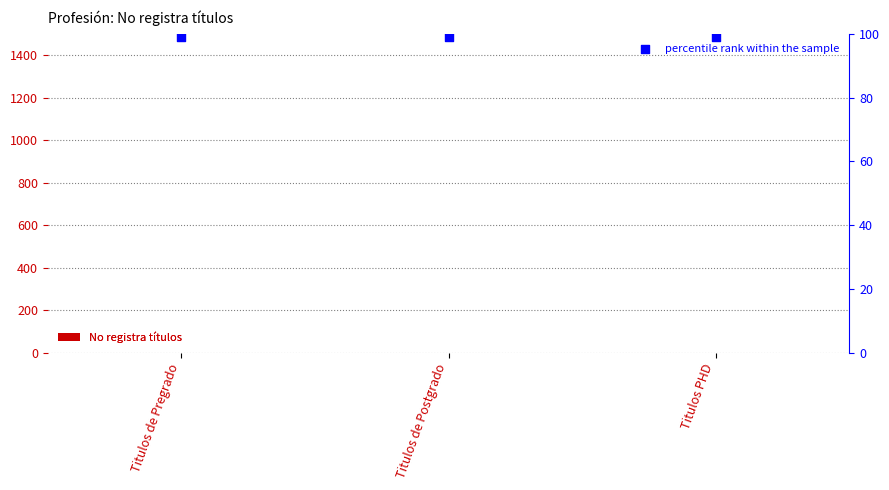

What is the total value across all series at Titulos PHD?

99